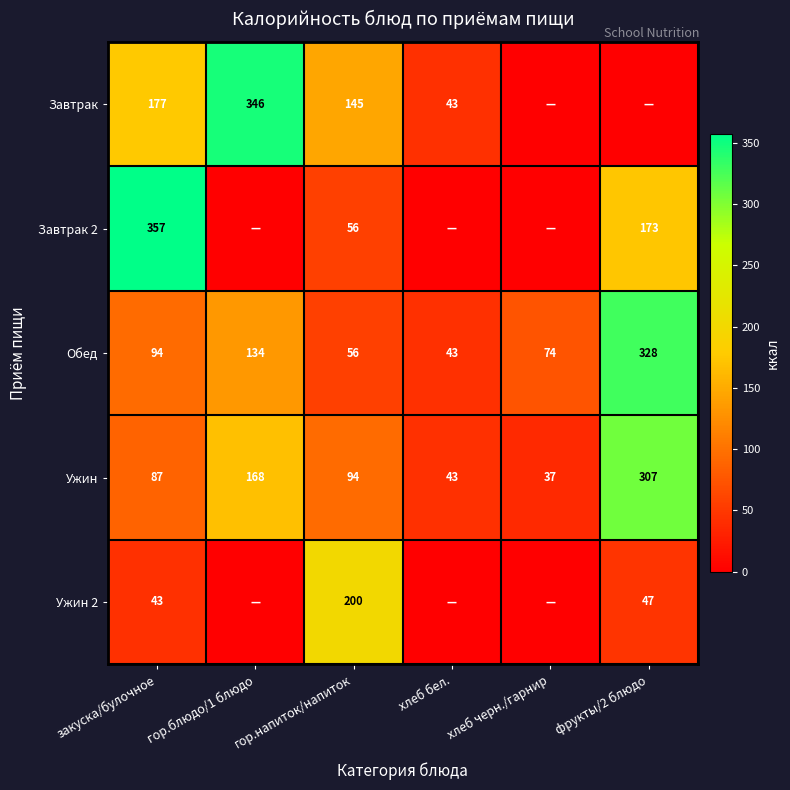

What is the approximate value of Обед at фрукты/2 блюдо, to the nearest 10?

330